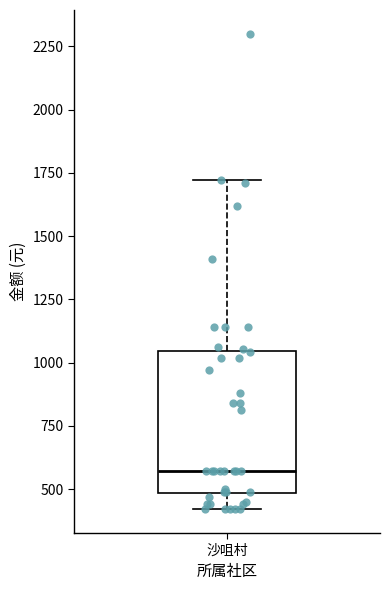

Where does the lower whisker of the box for 沙咀村 end on the y-axis? The values are not printed on the chart, so give them approximately, as read against the axis.

400